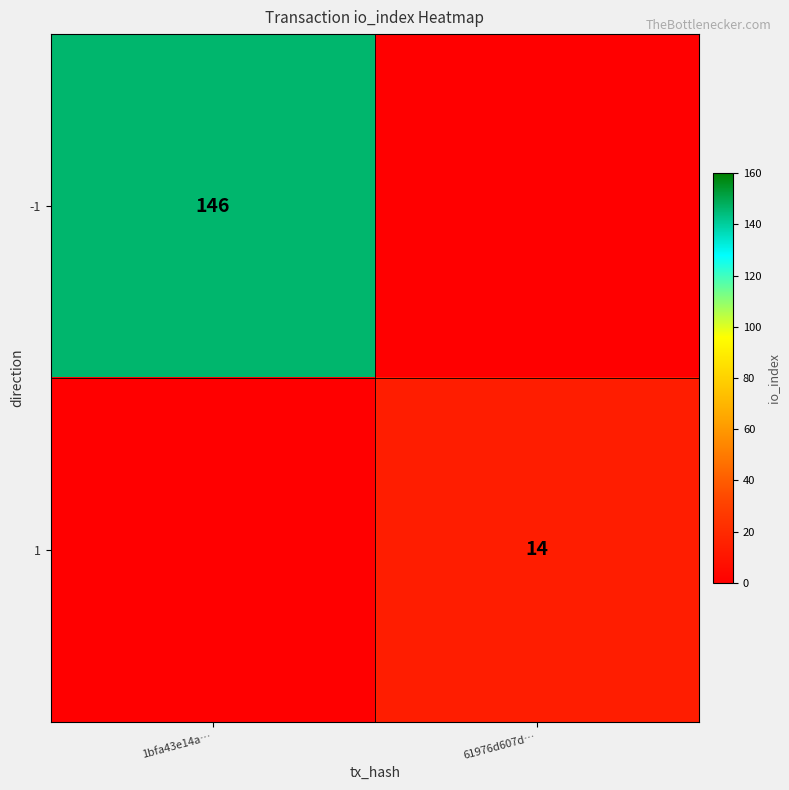

True or false: 1 has a value of 6 at 61976d607d….

False